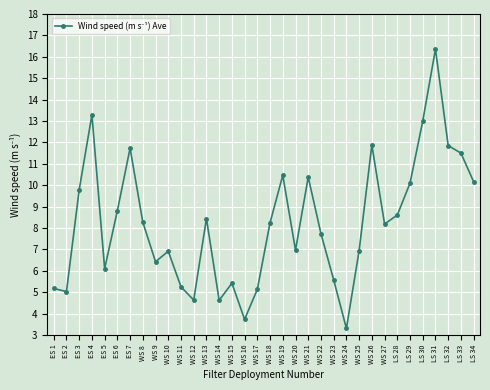

What is the label of the 18th point from the right?

WS 17